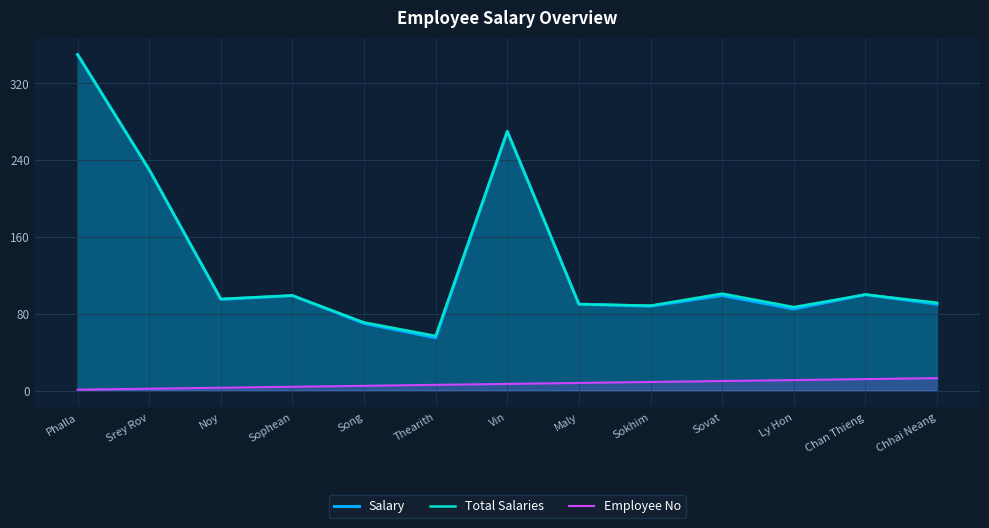

Which series has the largest range (max minus min)?

Salary